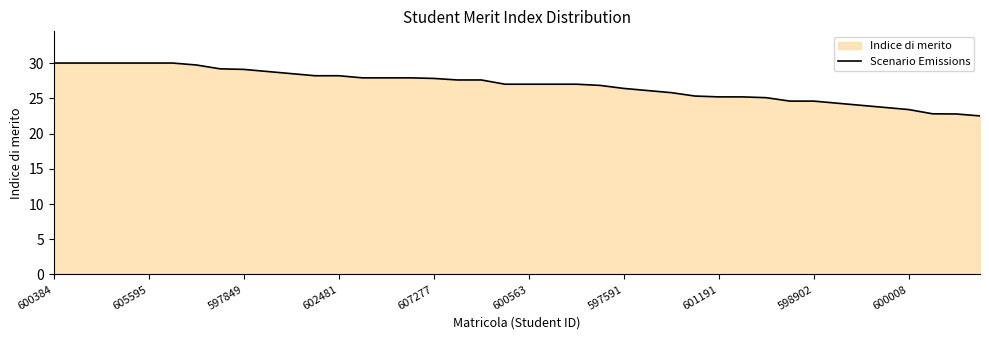

The value at 598902 is 24.6. True or false?

True